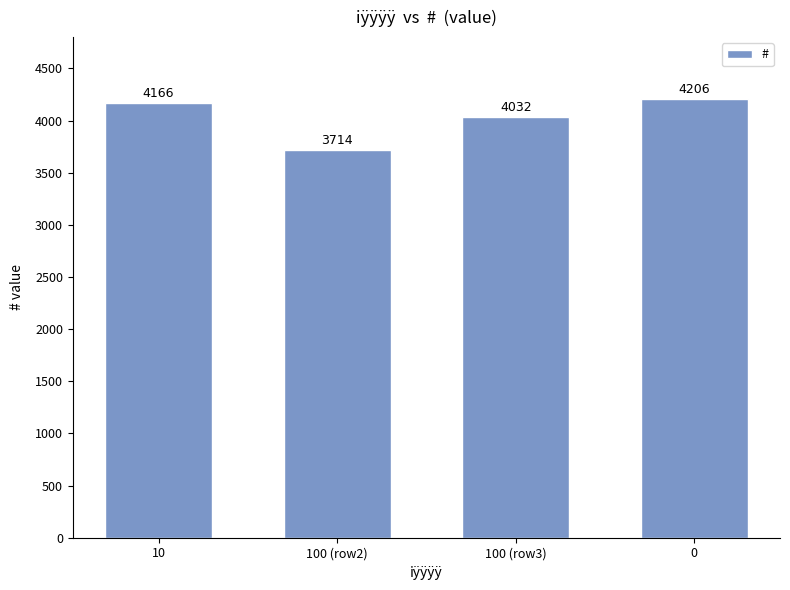

Rank the categories by value from lowest to highest.

100 (row2), 100 (row3), 10, 0